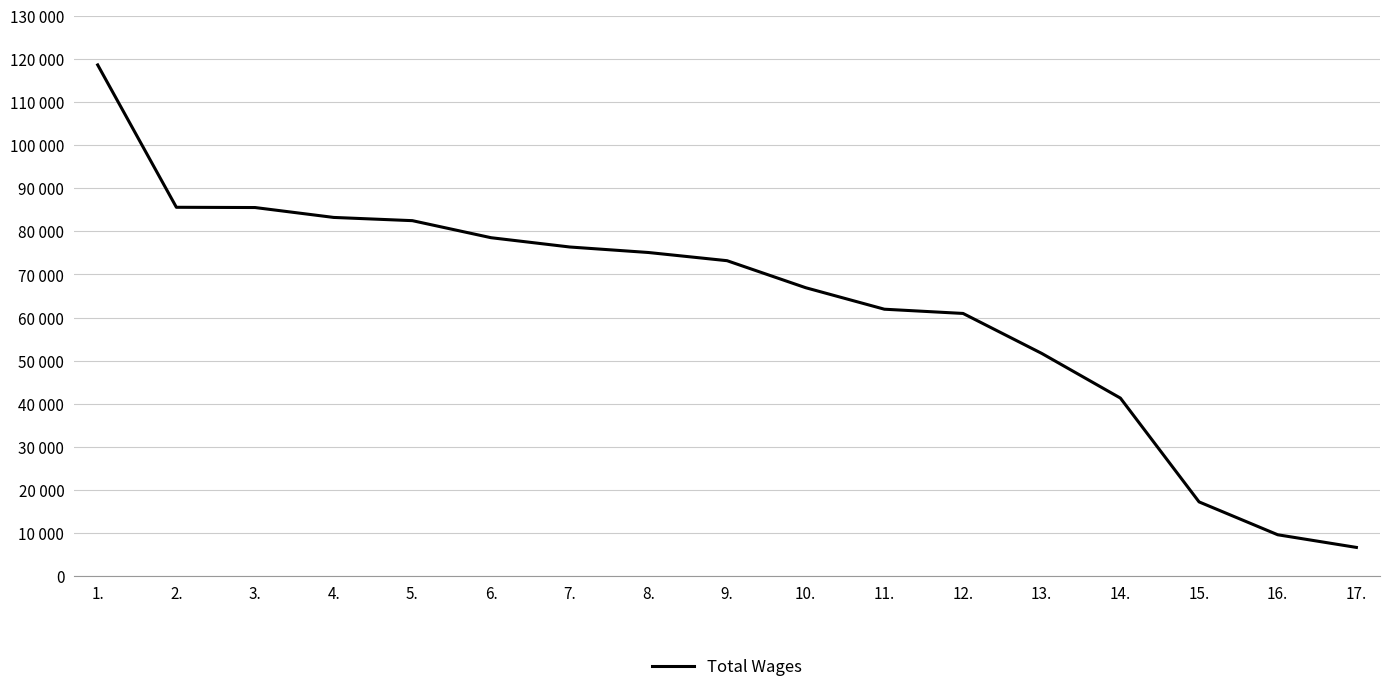

Reading left to right, transcribe all the data shown in this chart.

118635	85598	85540	83243	82494	78538	76382	75105	73204	66931	61943	60960	51685	41319	17226	9597	6661